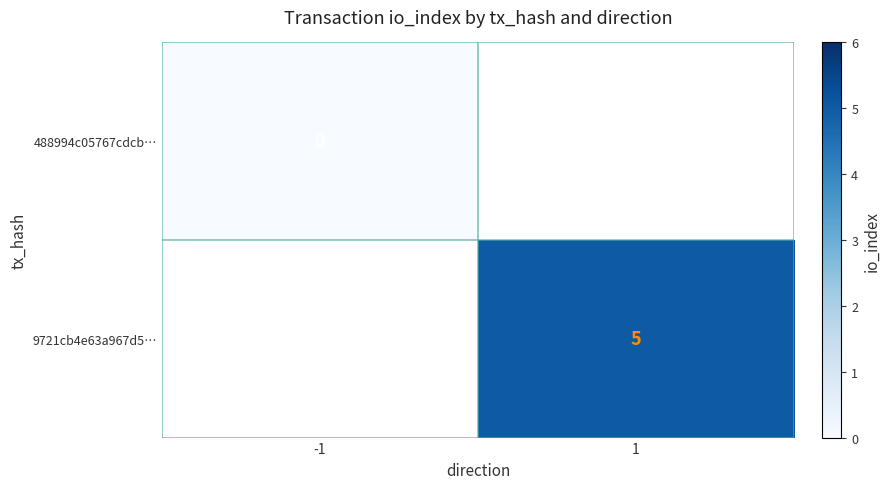

The value of 9721cb4e63a967d5… at 1 is 8. True or false?

False